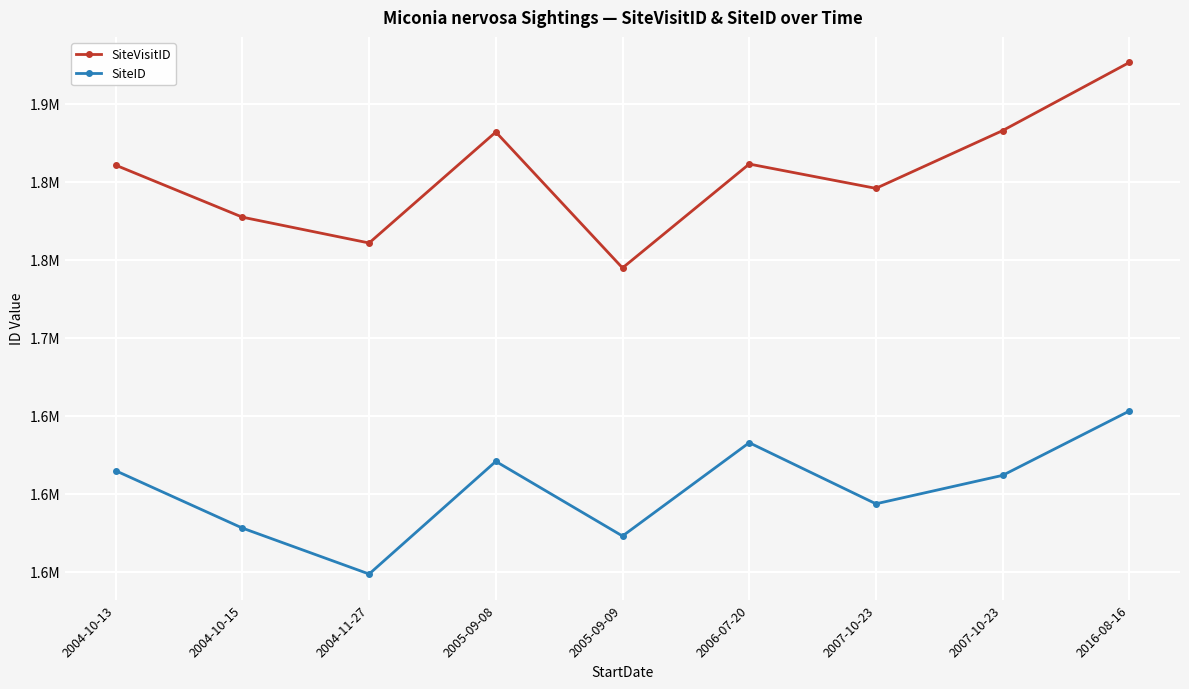

Does the chart have visible grid lines?

Yes